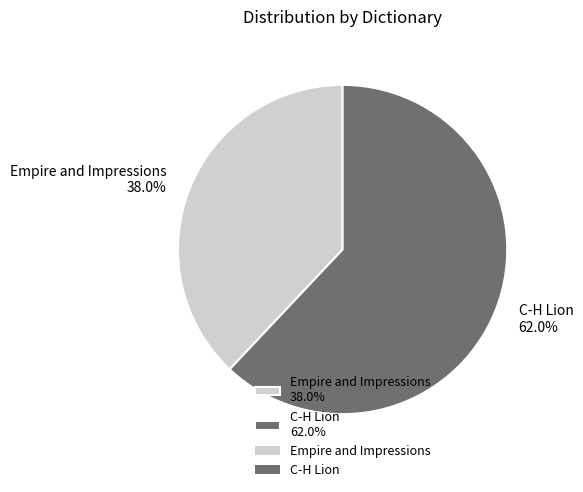

How many slices are in this pie chart?

2